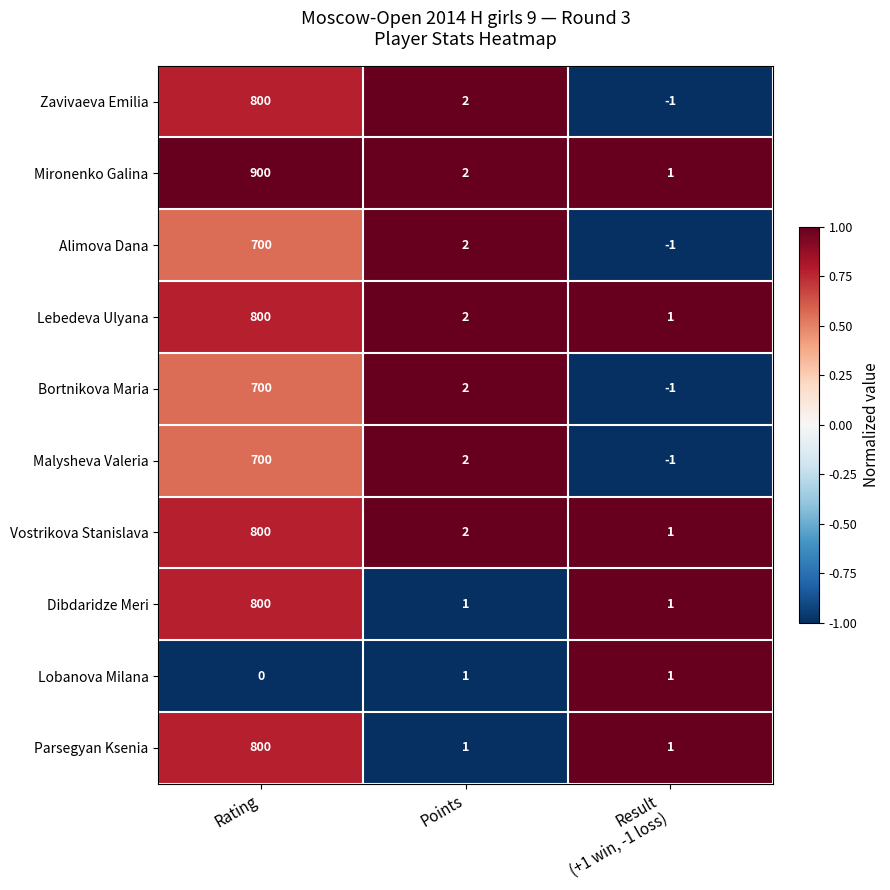

At which label is Zavivaeva Emilia closest to 399?

Points